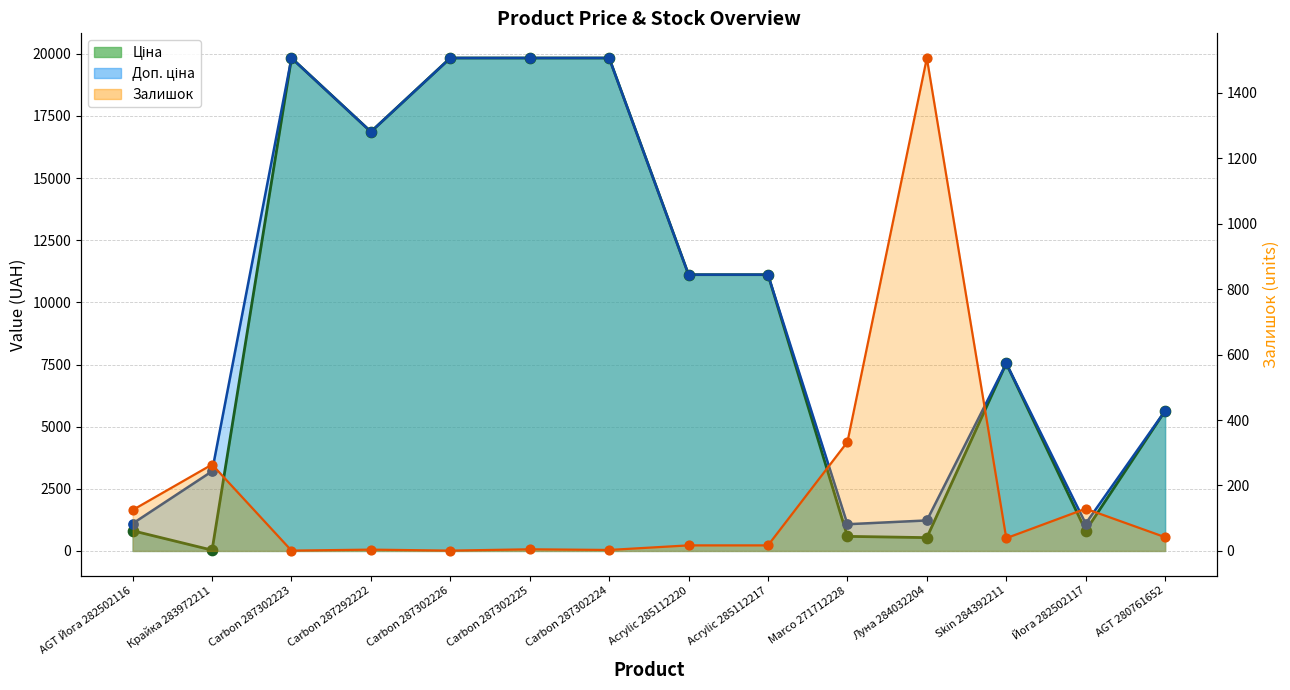

Which series reaches the maximum Y coordinate?

Ціна